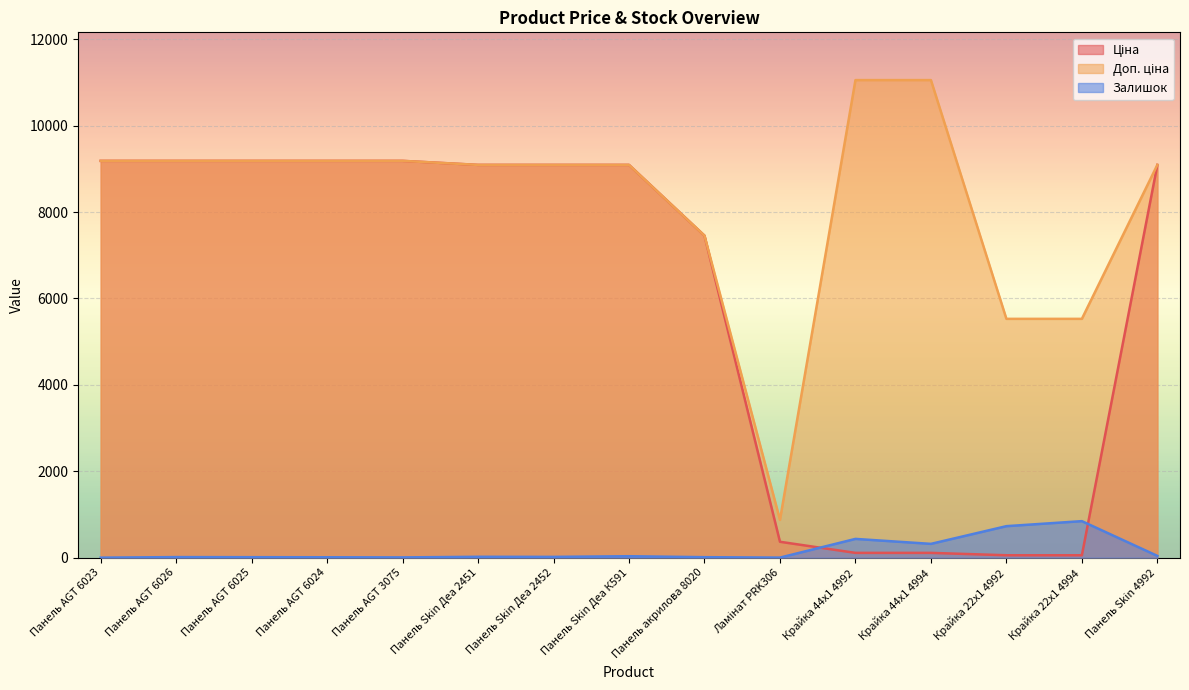

At how many categories does at least one series exceed 9757?

2